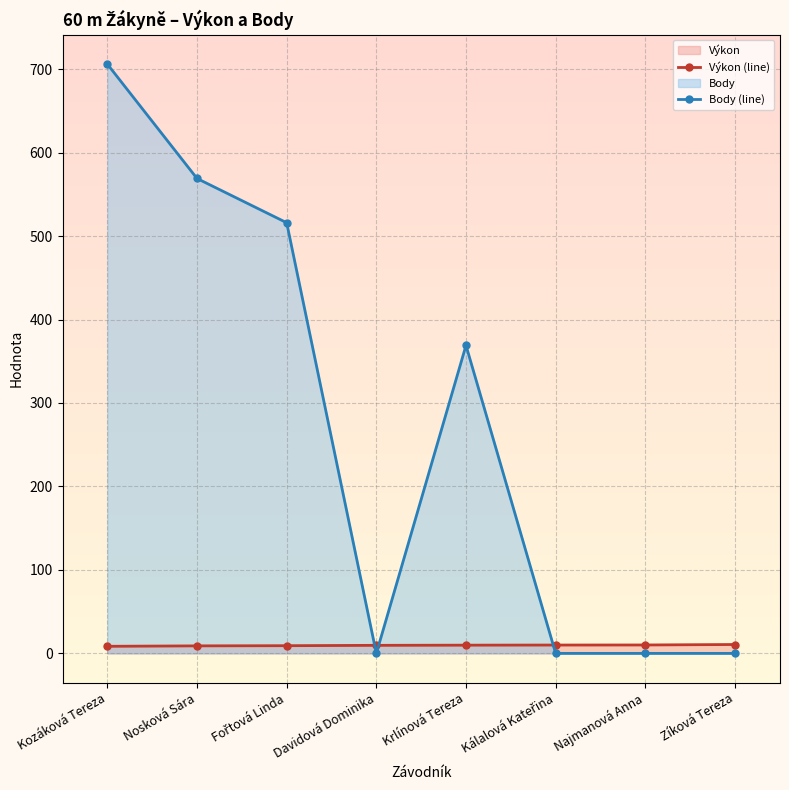

At how many categories does at least one series exceed 291?

4